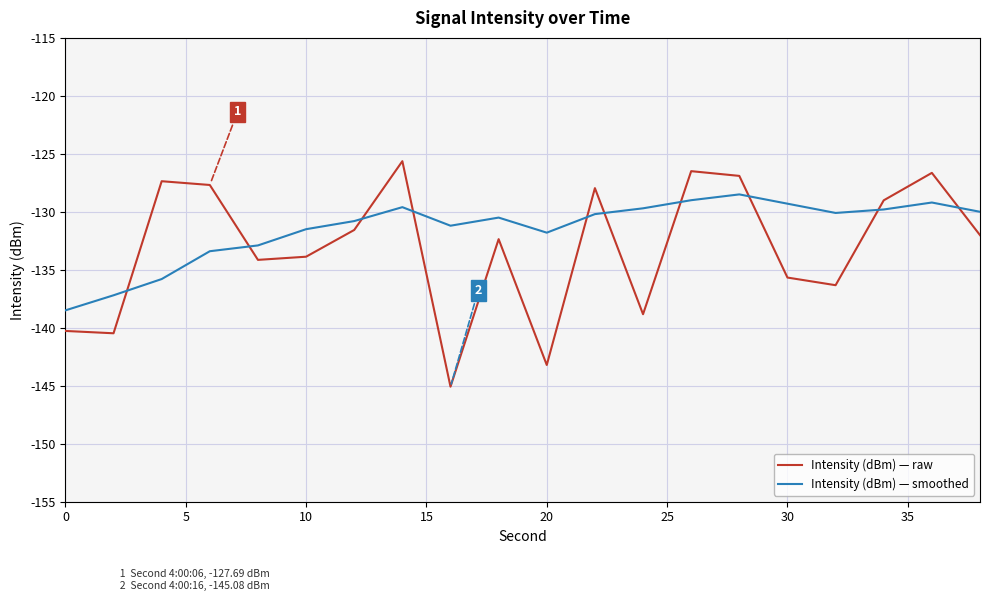

Rank the series by their maximum value, from highest to lowest.

Intensity (dBm) — raw, Intensity (dBm) — smoothed